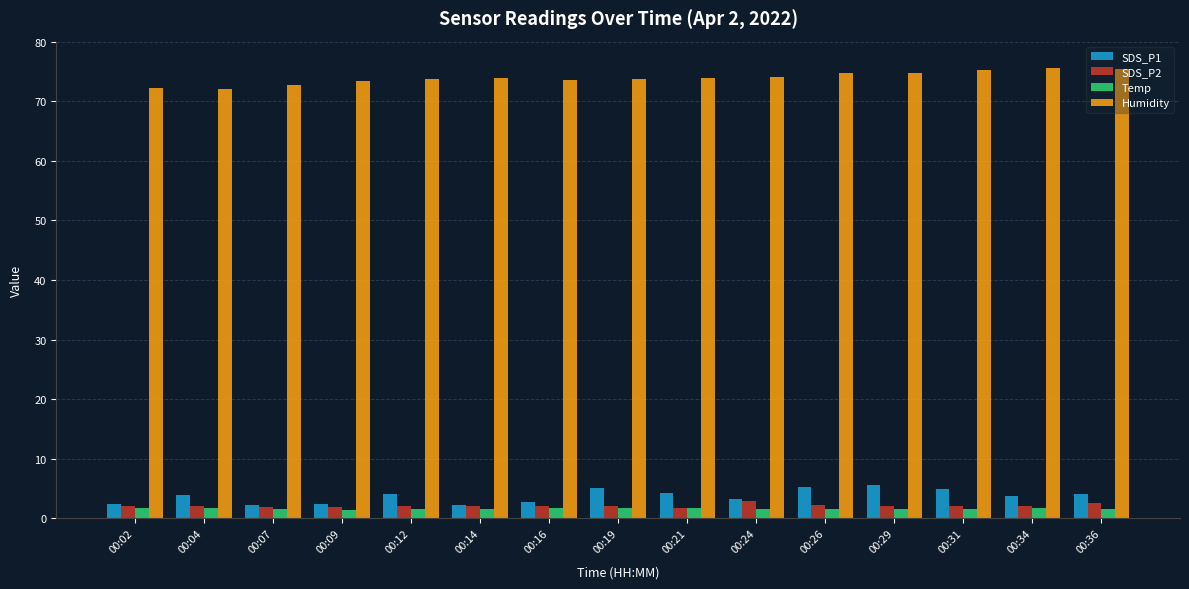

What is the difference between the Temp values at 00:34 and 00:07?

0.1